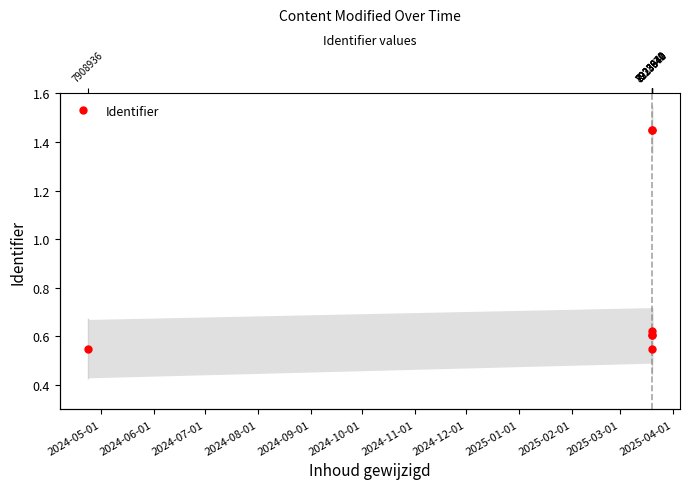

Which has a higher value, 2024-05-01 or 2024-07-01?

2024-07-01